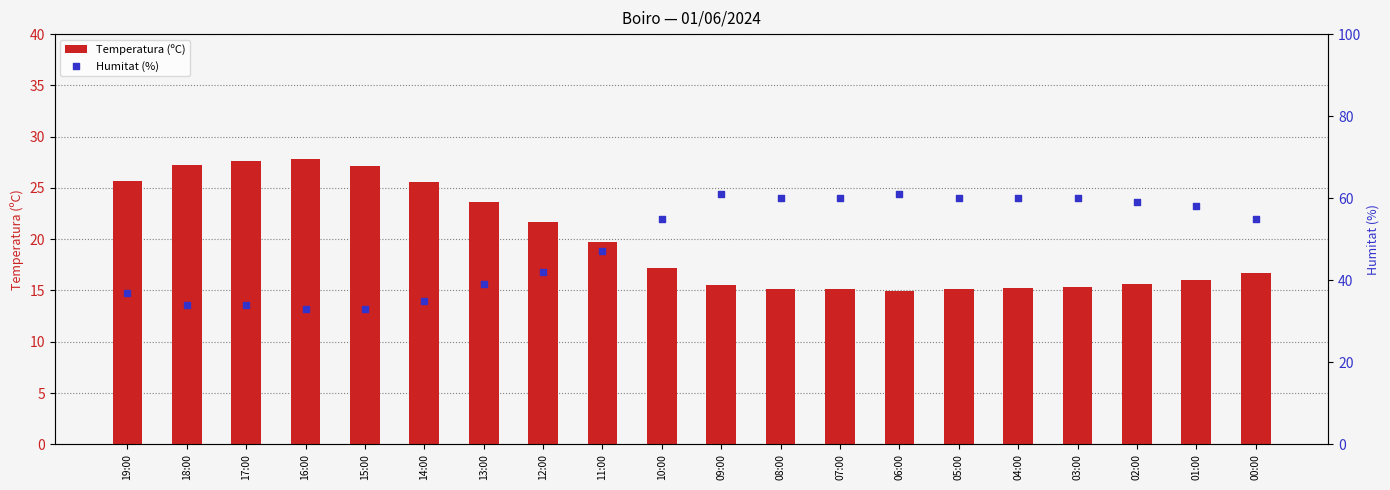

Which series reaches the minimum Y coordinate?

Temperatura (ºC)